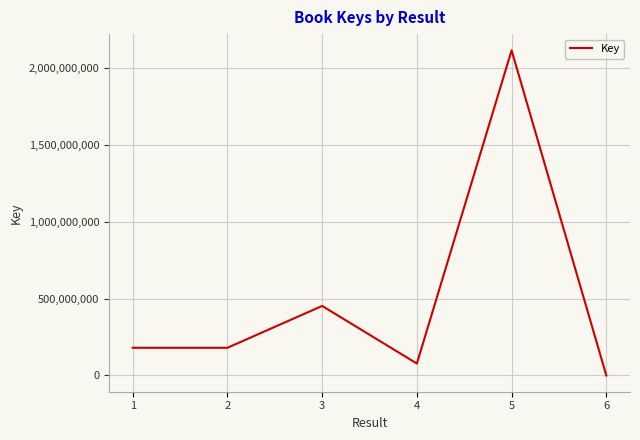

What value does the data have at 1?

180485795